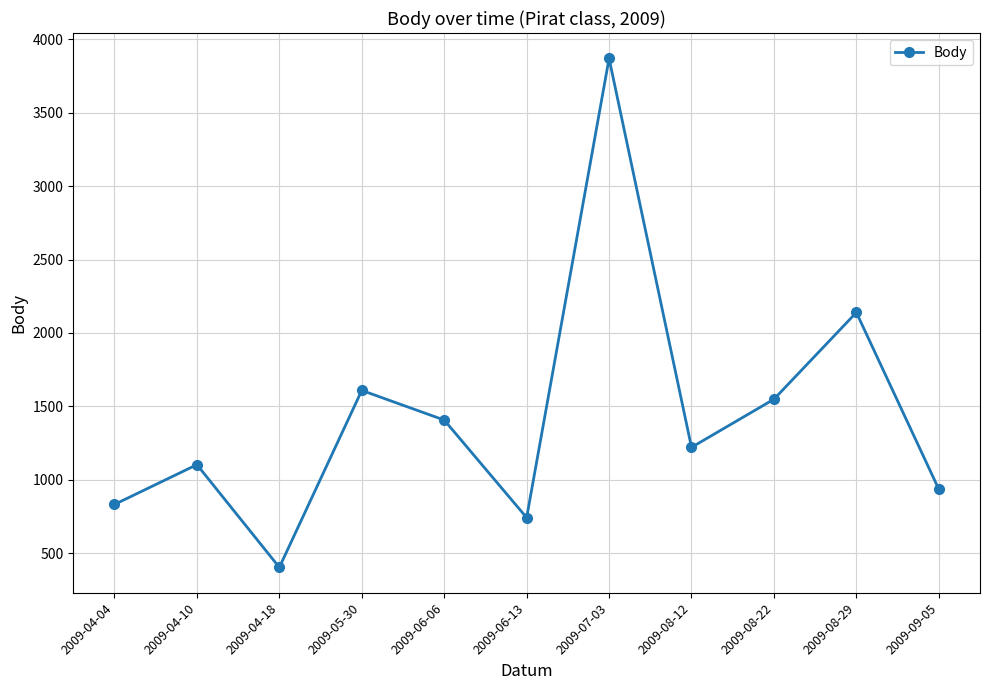

What is the difference between the maximum and minimum values?

3468